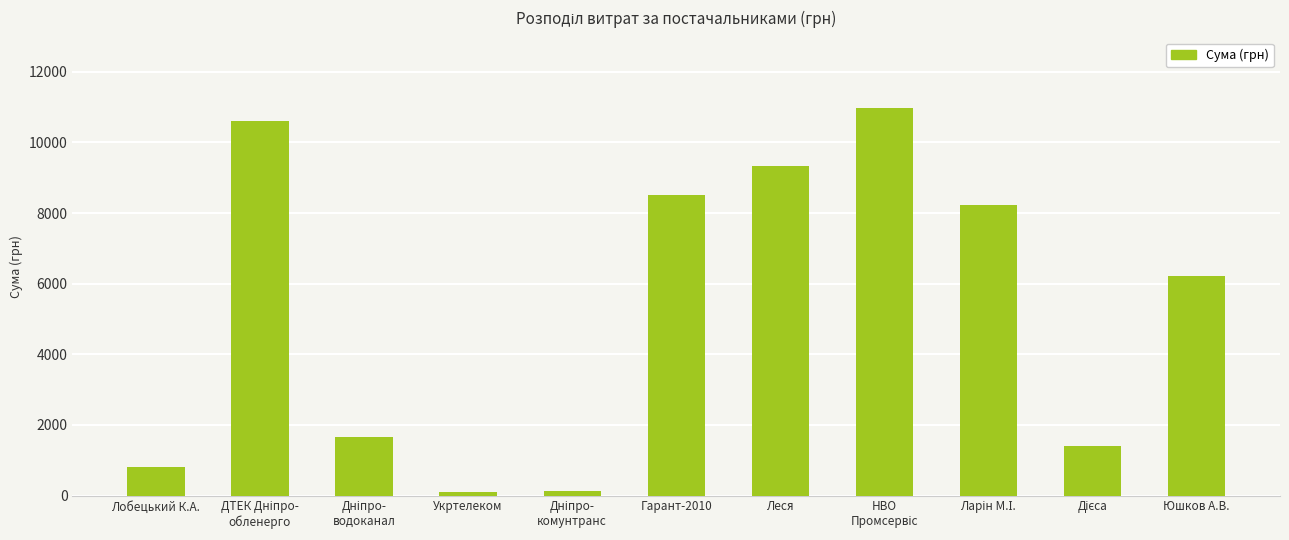

What is the label of the 1st bar from the left?

Лобецький К.А.